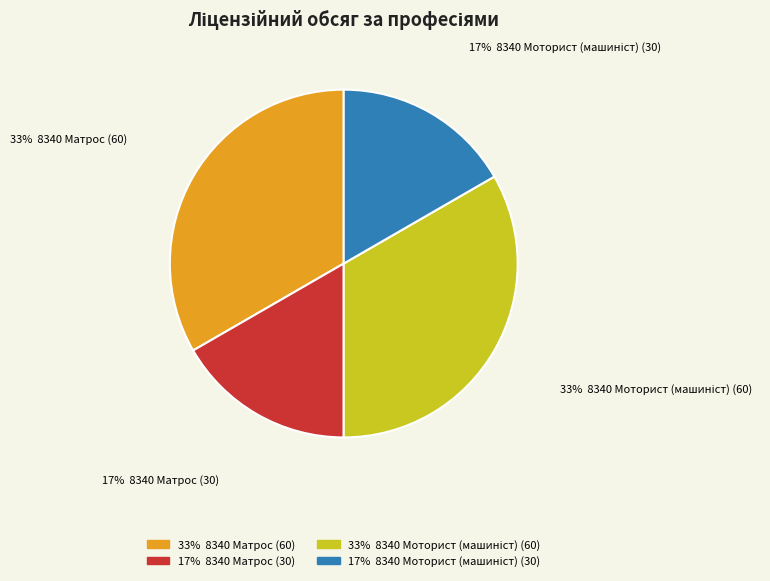

Is there a majority slice in this chart?

No